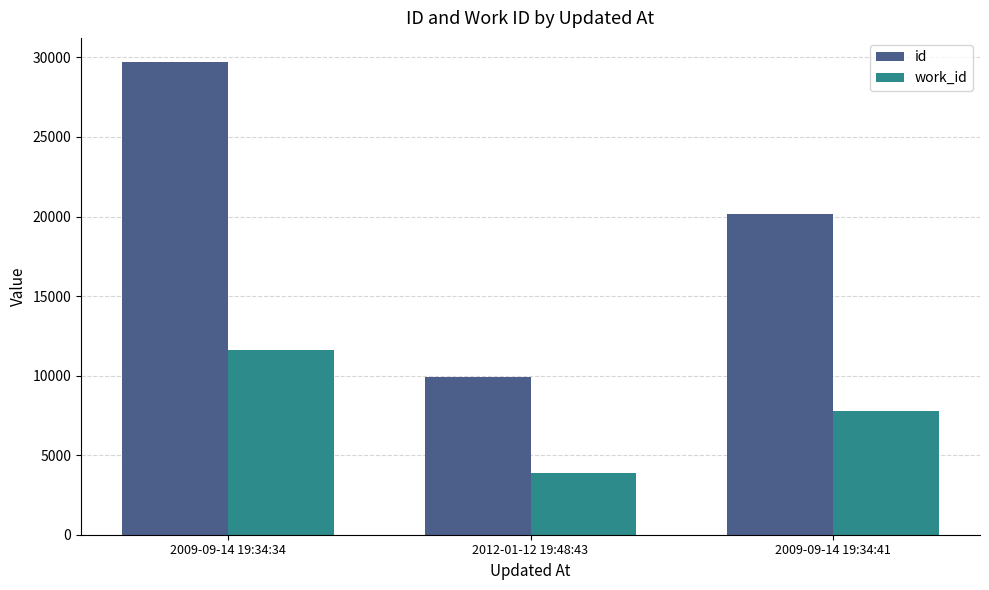

Reading left to right, transcribe all the data shown in this chart.

id: 2009-09-14 19:34:34=29741	2012-01-12 19:48:43=9918	2009-09-14 19:34:41=20135
work_id: 2009-09-14 19:34:34=11585	2012-01-12 19:48:43=3865	2009-09-14 19:34:41=7778